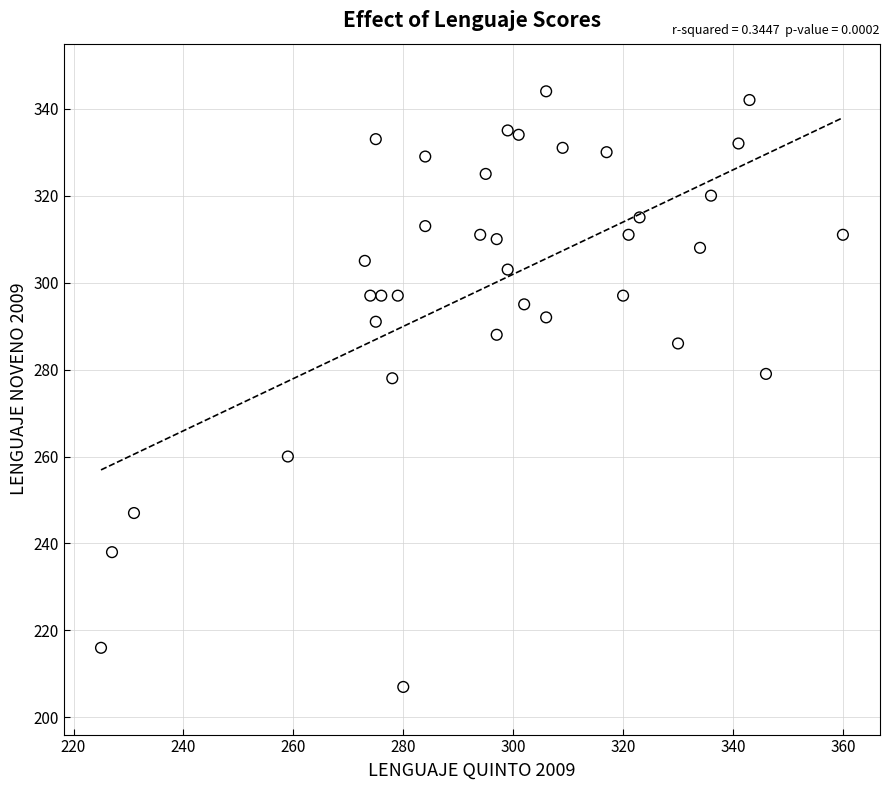

What is the range of X values (max minus min)?

135